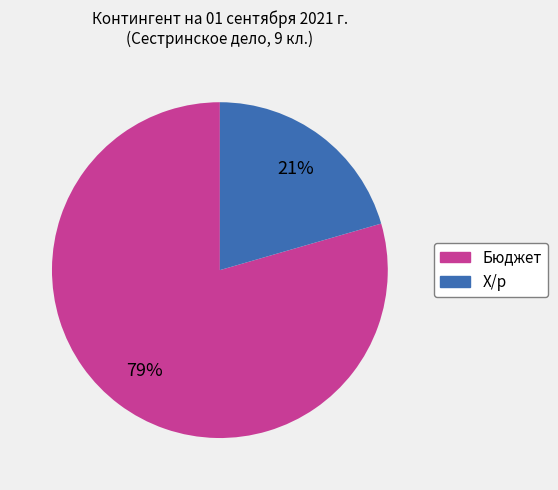

Between Х/р and Бюджет, which is larger?

Бюджет